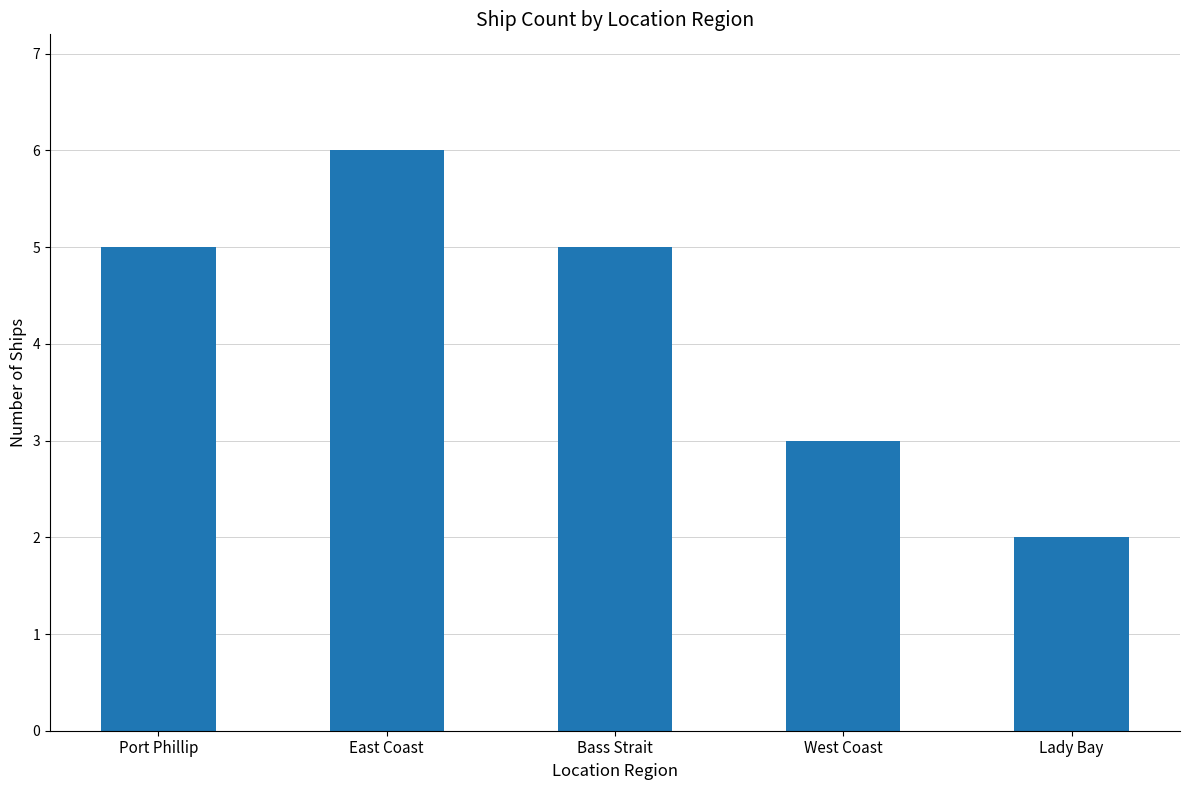

Which label corresponds to the largest value in the chart?

East Coast